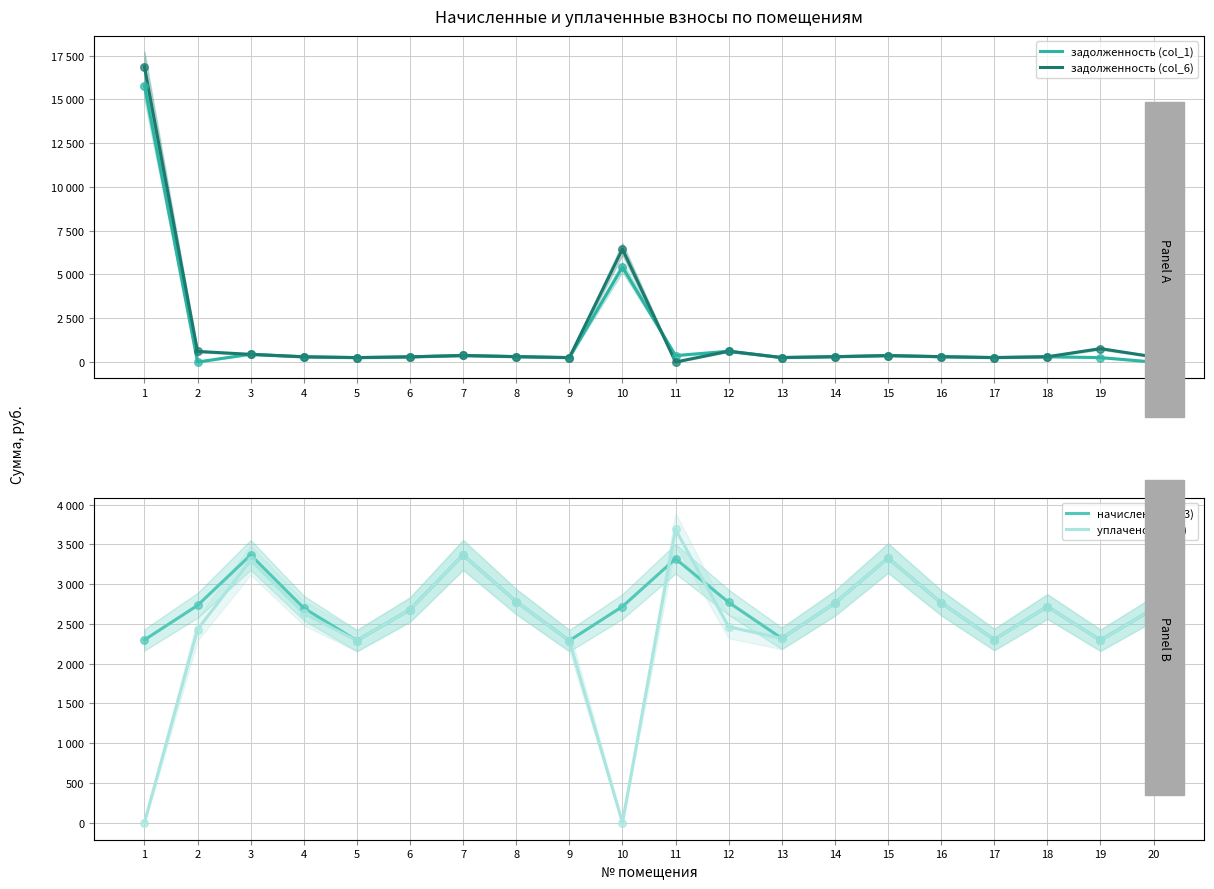

Is the value of уплачено (col_4) at 13 greater than the value of задолженность (col_6) at 2?

Yes